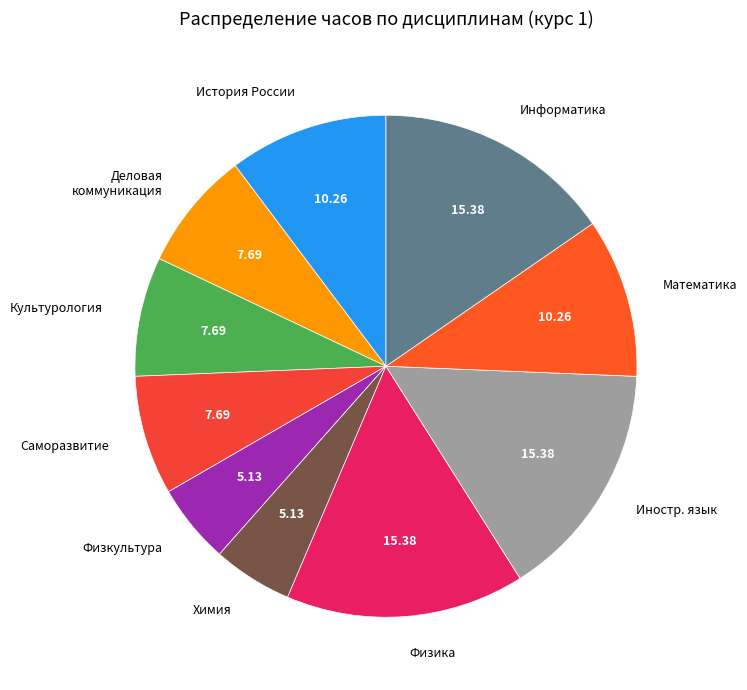

Is Физкультура the majority of the pie?

No